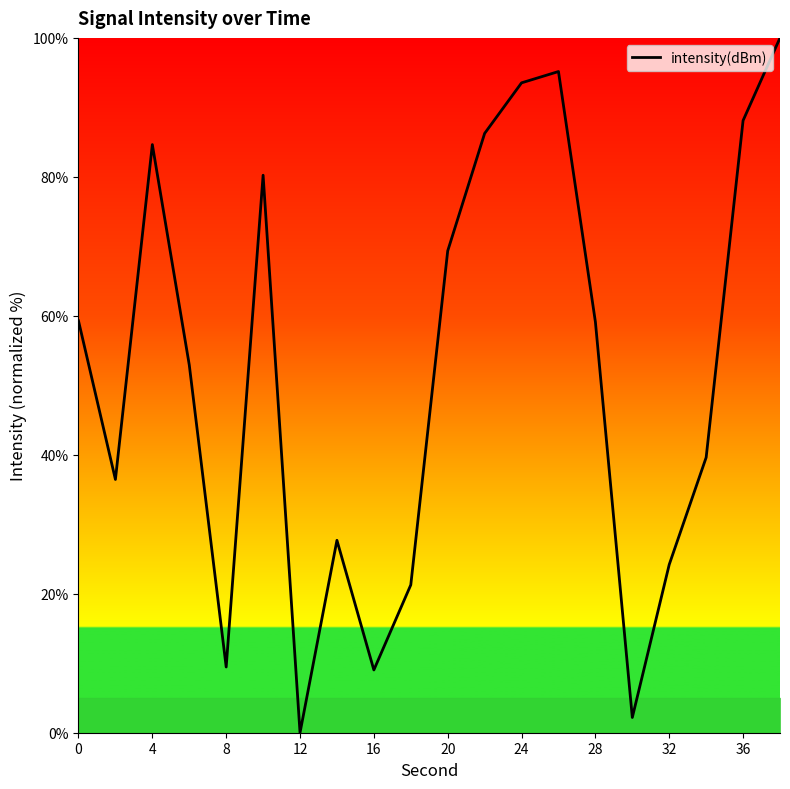

How many positive values are there?

19